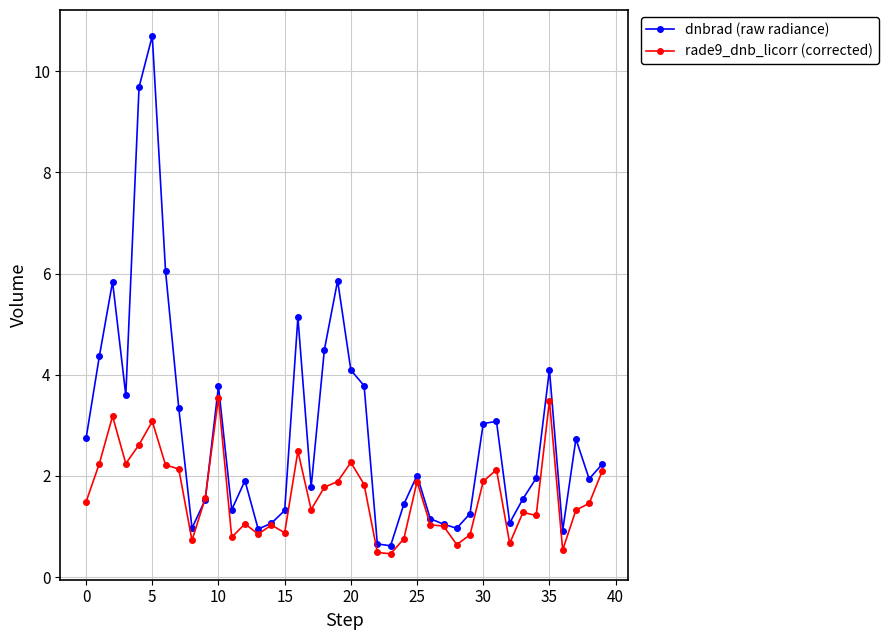

How many lines are shown in the chart?

2